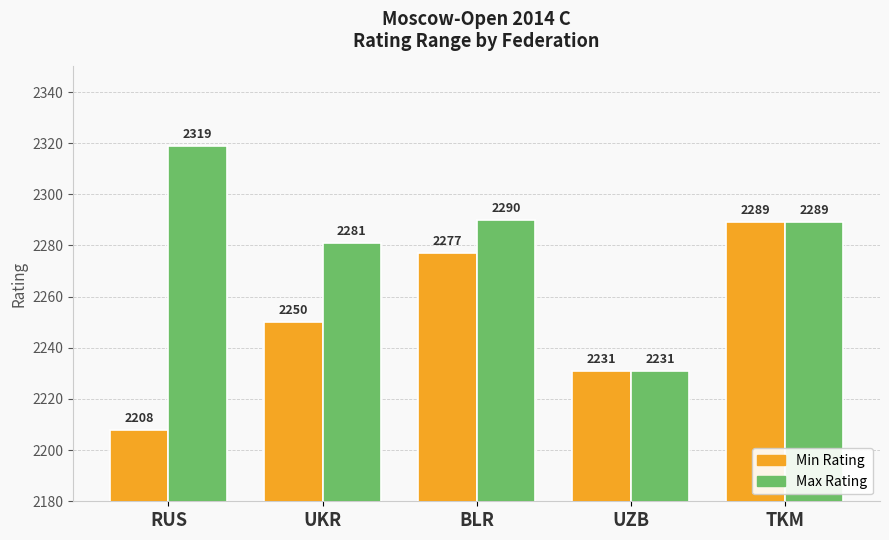

What is the value of the Min Rating bar at the 4th from the left?

2231